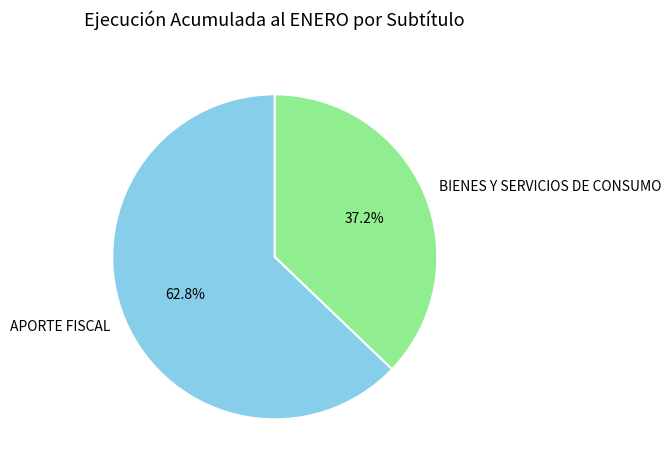

Is it true that BIENES Y SERVICIOS DE CONSUMO is 37% of the pie?

True